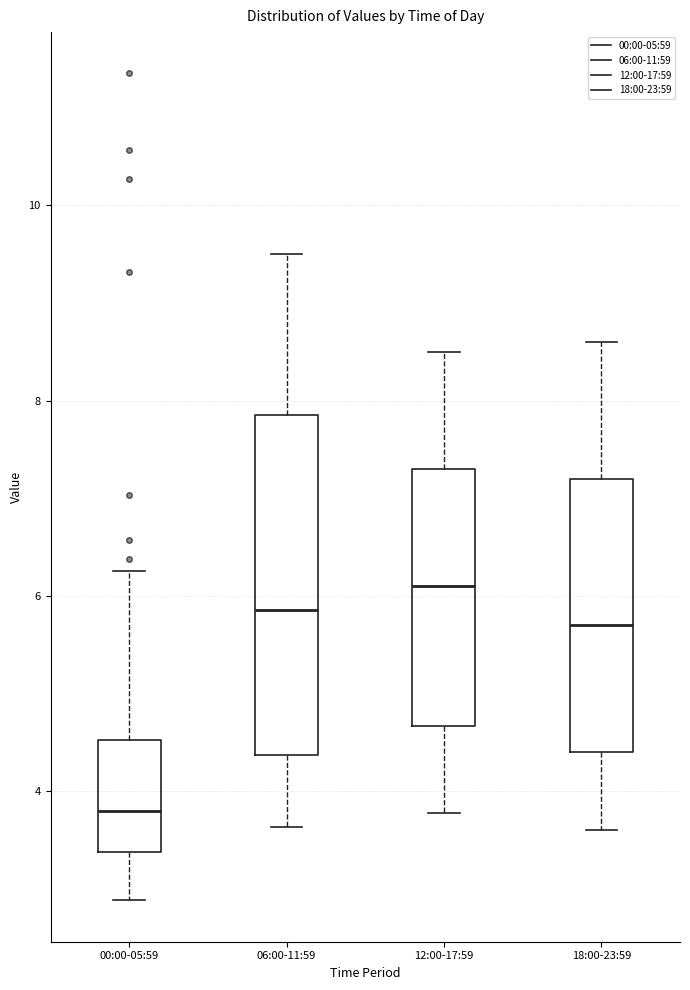

Reading left to right, read every box against the y-axis: the position of its median line, the range the box covers, and the ends of its whiskers. The values are not printed on the chart, so give them approximately, as read against the axis.

00:00-05:59: median 3.8, box 3.4 to 4.6, whiskers 2.8 to 6.2
06:00-11:59: median 5.8, box 4.4 to 7.8, whiskers 3.6 to 9.6
12:00-17:59: median 6.2, box 4.6 to 7.4, whiskers 3.8 to 8.6
18:00-23:59: median 5.8, box 4.4 to 7.2, whiskers 3.6 to 8.6